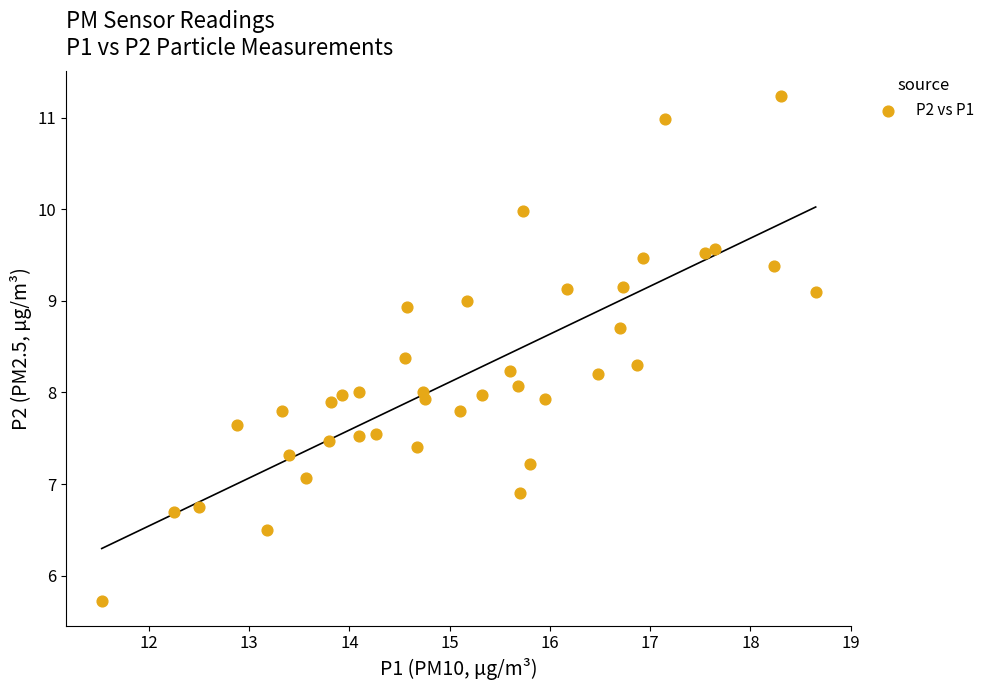

What is the range of Y values (max minus min)?

5.5